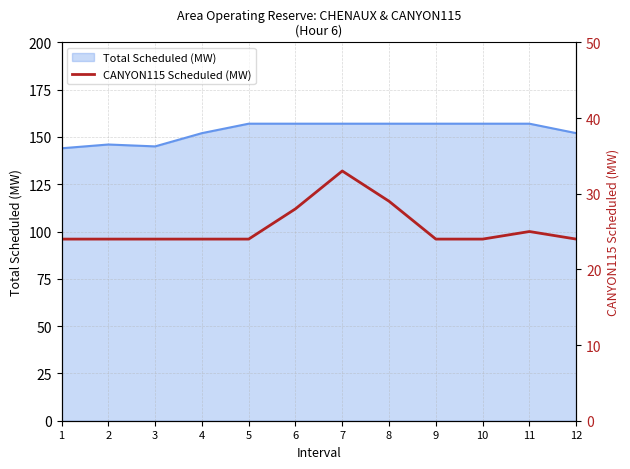

How many lines are shown in the chart?

1